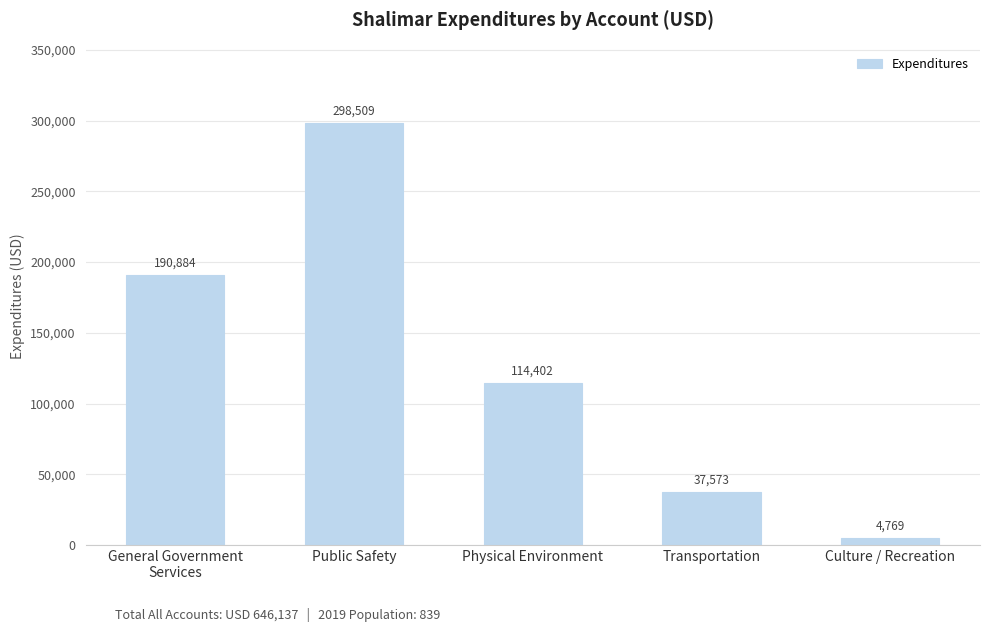

True or false: the data shows 4769 at Culture / Recreation.

True